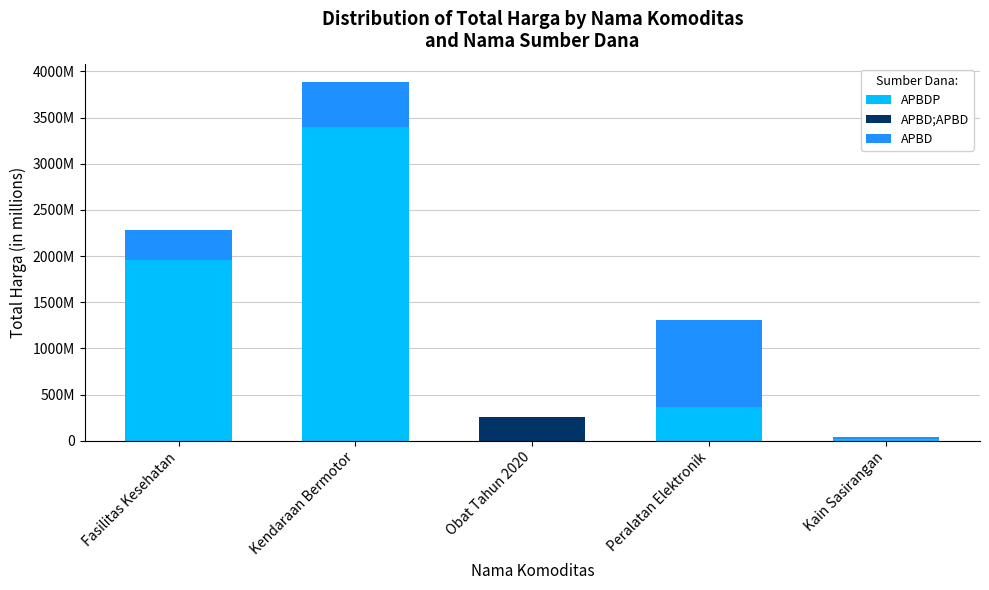

What are all the series names shown in the legend?

APBDP, APBD;APBD, APBD